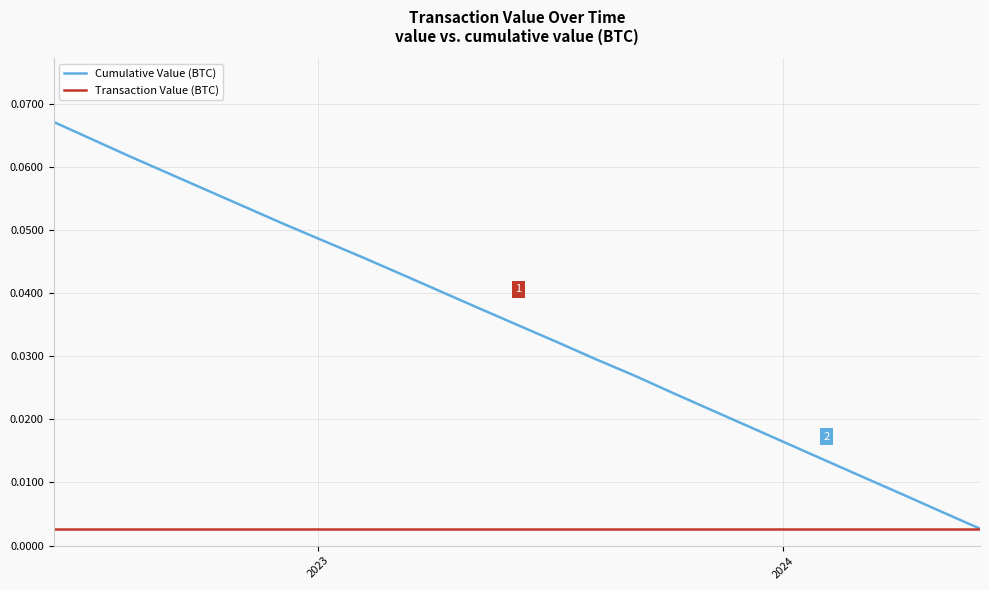

Rank the series by their average value, from highest to lowest.

Cumulative Value (BTC), Transaction Value (BTC)